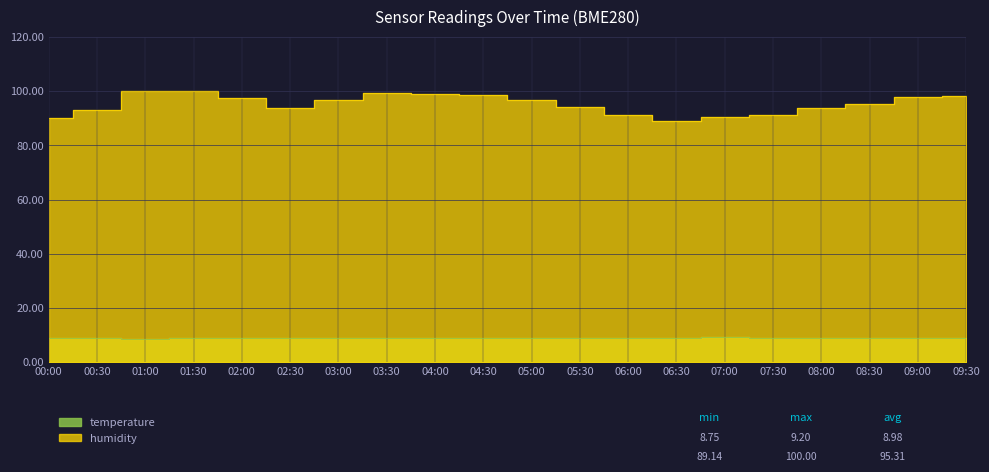

What is the average value of the humidity series?

95.3